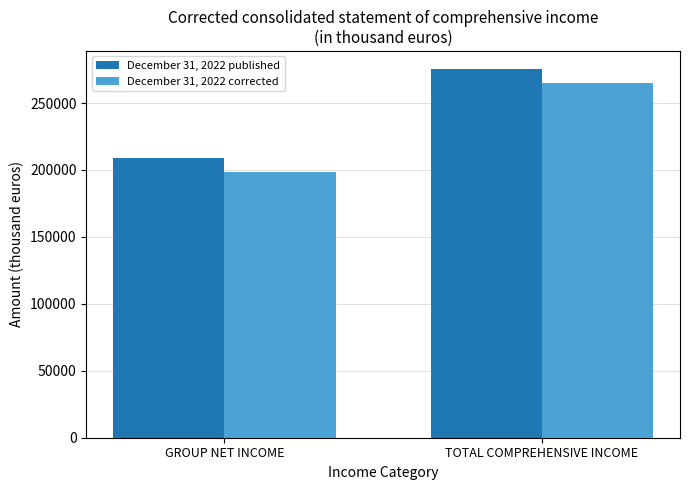

What position from the right is GROUP NET INCOME?

2